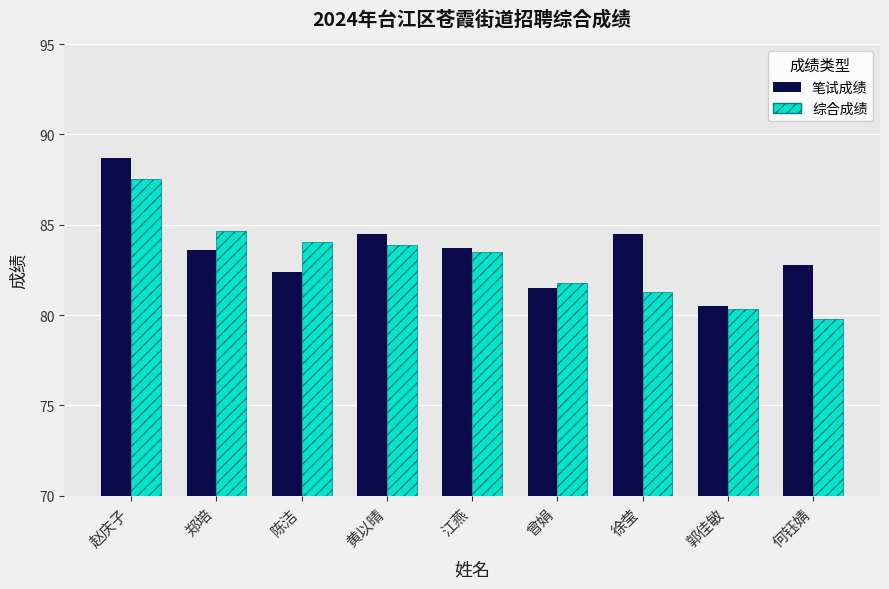

Where does the 笔试成绩 series first go above 83?

赵庆子